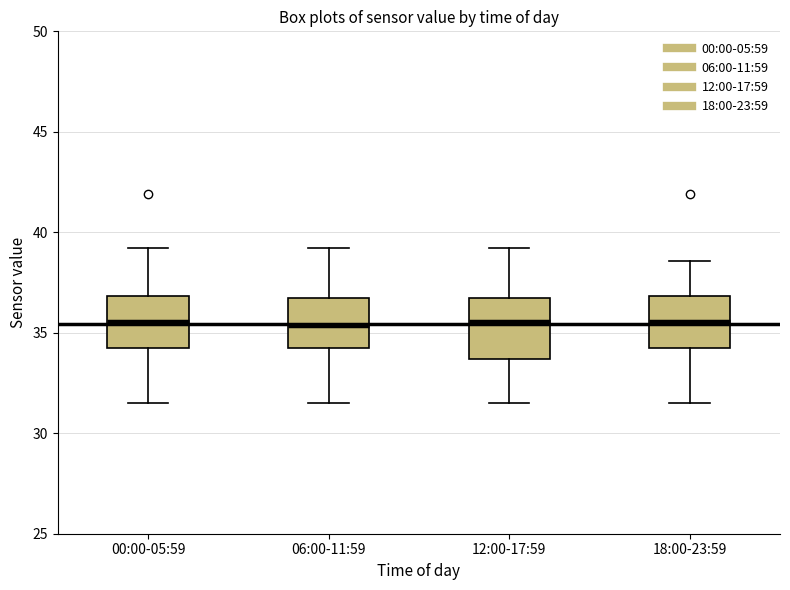

Where is the upper edge of the box for 06:00-11:59 on the y-axis? The values are not printed on the chart, so give them approximately, as read against the axis.

36.5